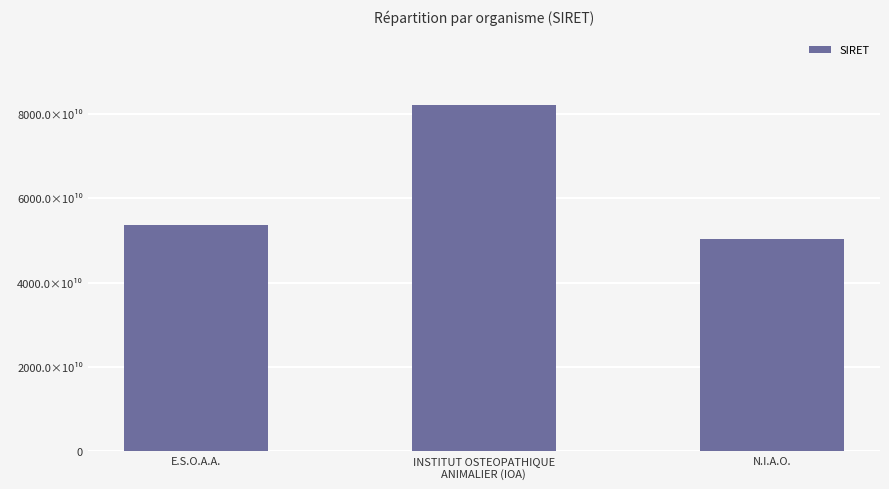

Rank the categories by value from lowest to highest.

N.I.A.O., E.S.O.A.A., INSTITUT OSTEOPATHIQUE
ANIMALIER (IOA)